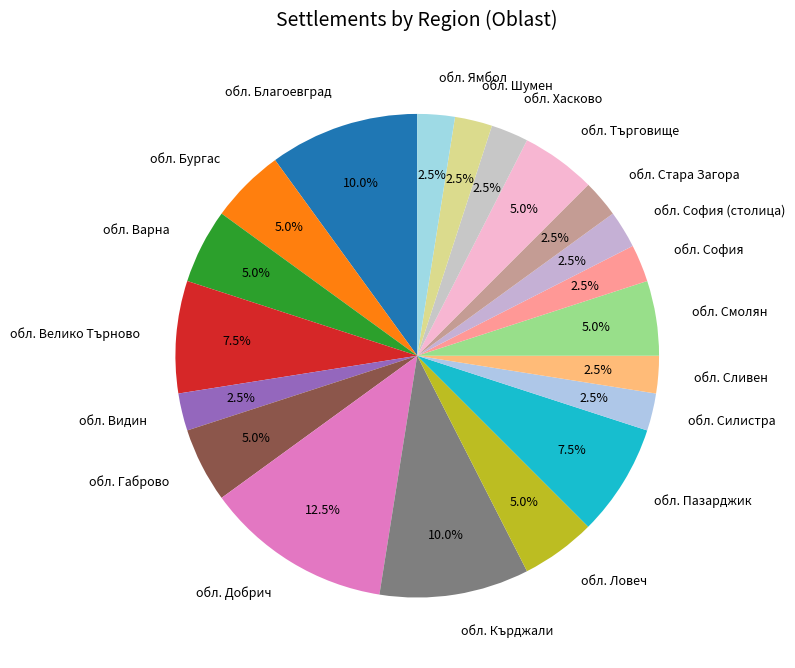

Combined, do обл. Бургас and обл. Стара Загора account for over 50%?

No